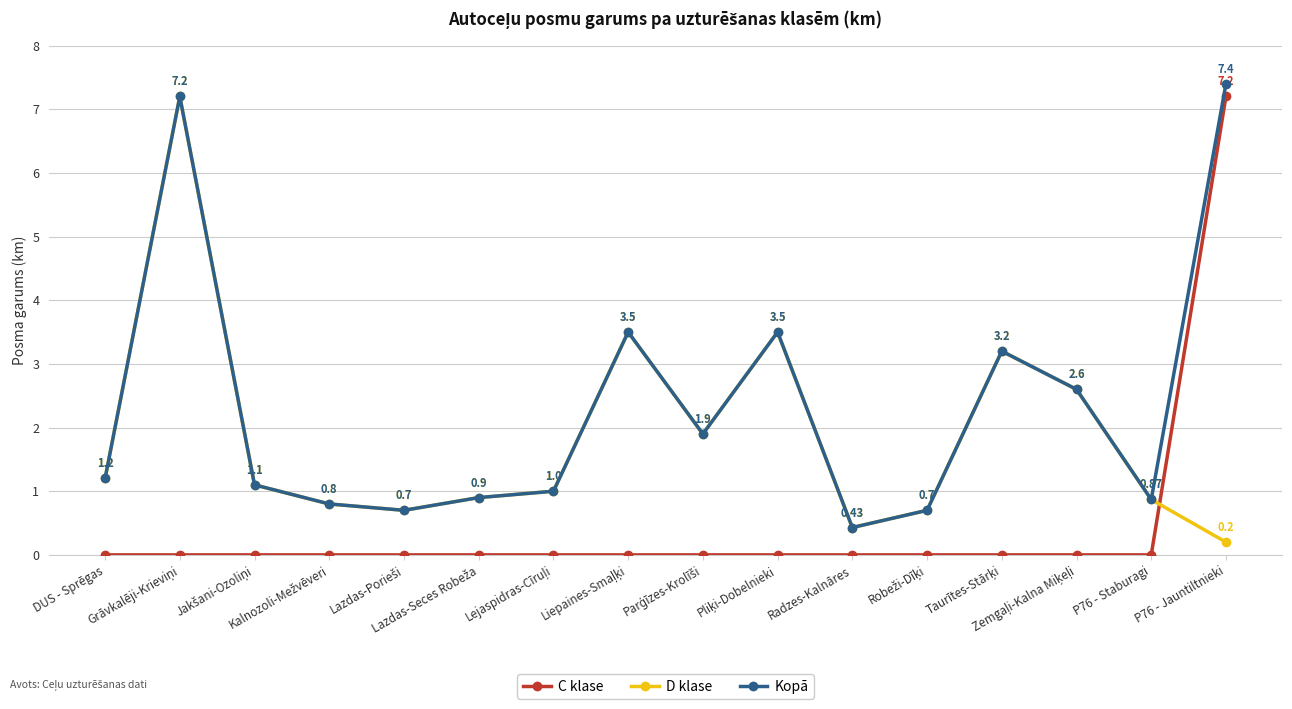

Which series has the largest total across all categories?

Kopā